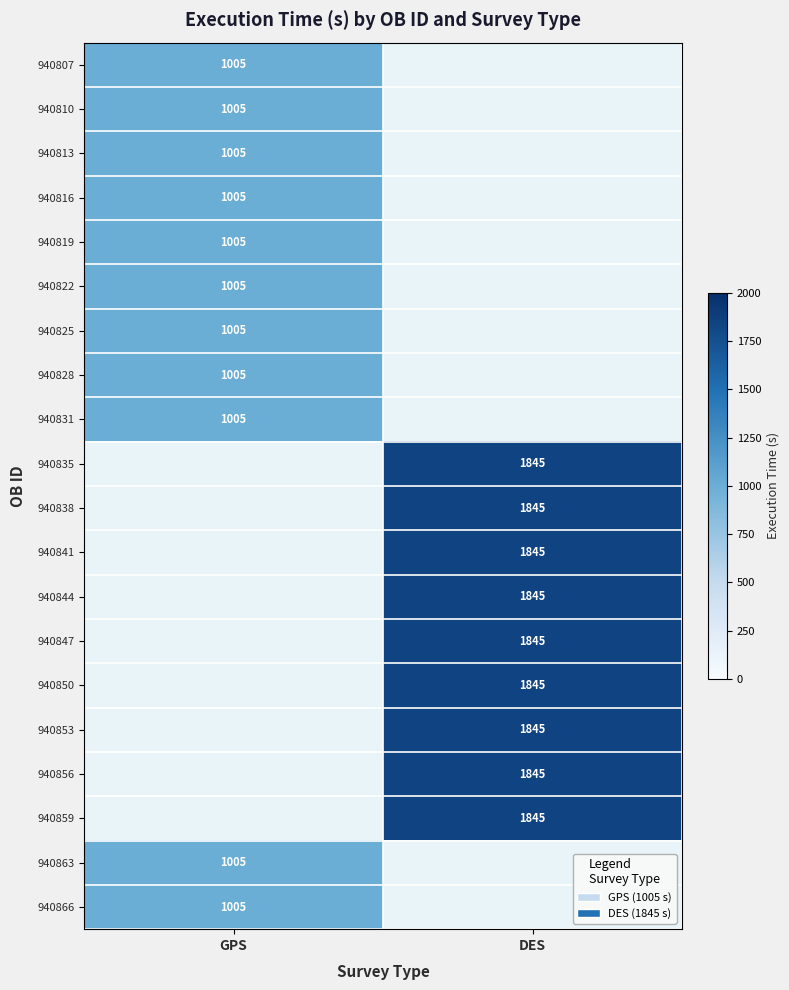

How many categories are shown in the chart?

2